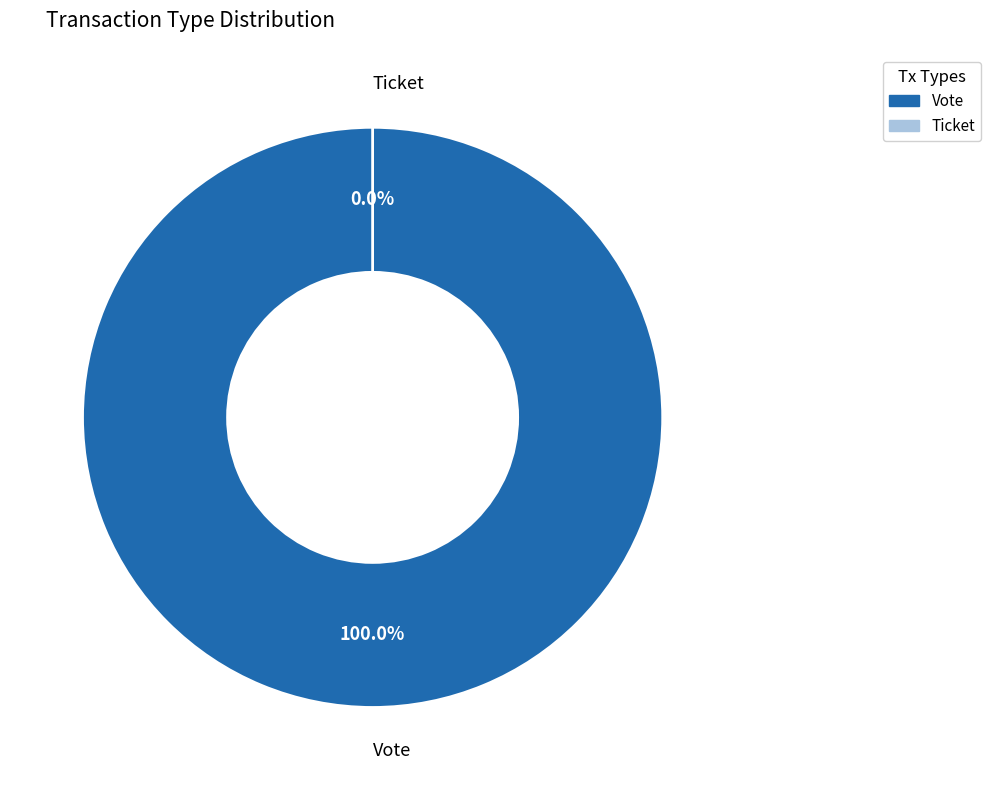

How many segments does this pie chart have?

2